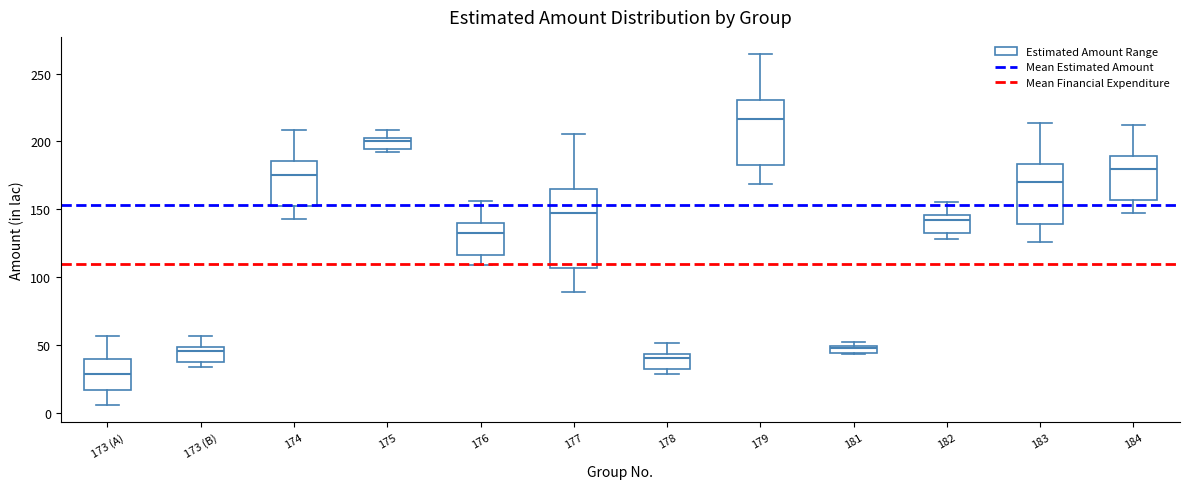

Where is the lower edge of the box for 173 (B) on the y-axis? The values are not printed on the chart, so give them approximately, as read against the axis.

35